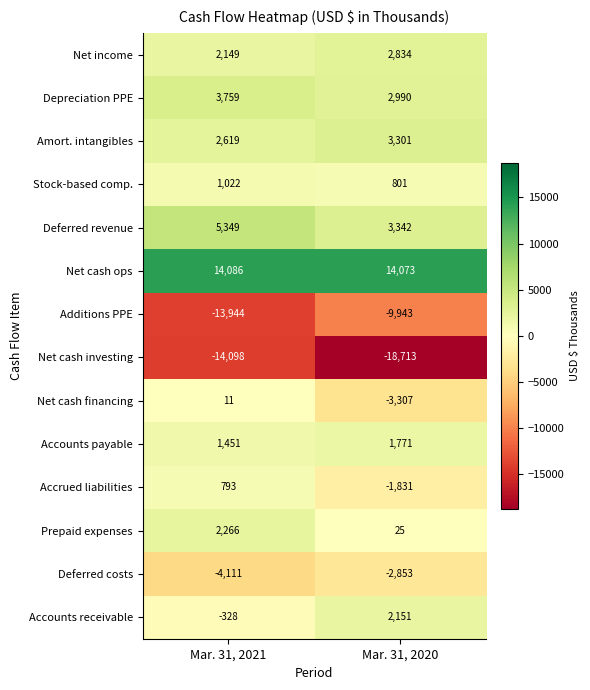

At which category is the sum across all series the highest?

Mar. 31, 2021